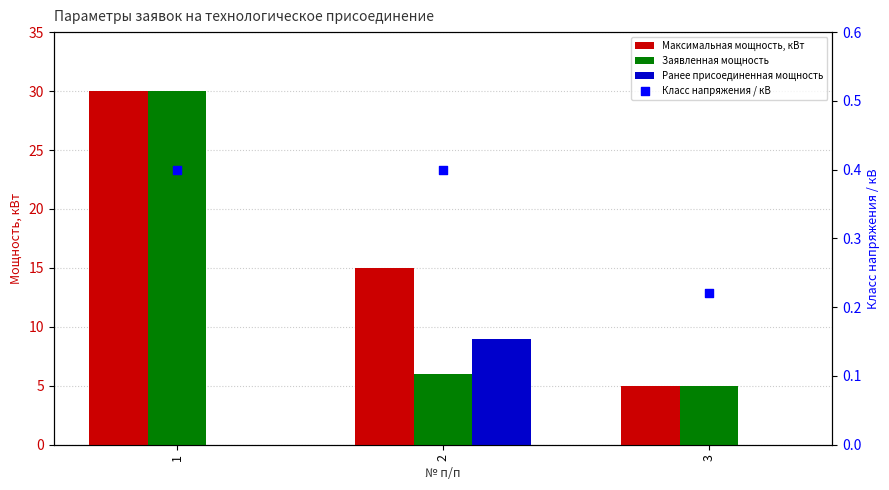

Is the value of Заявленная мощность at 3 greater than the value of Класс напряжения / кВ at 2?

Yes